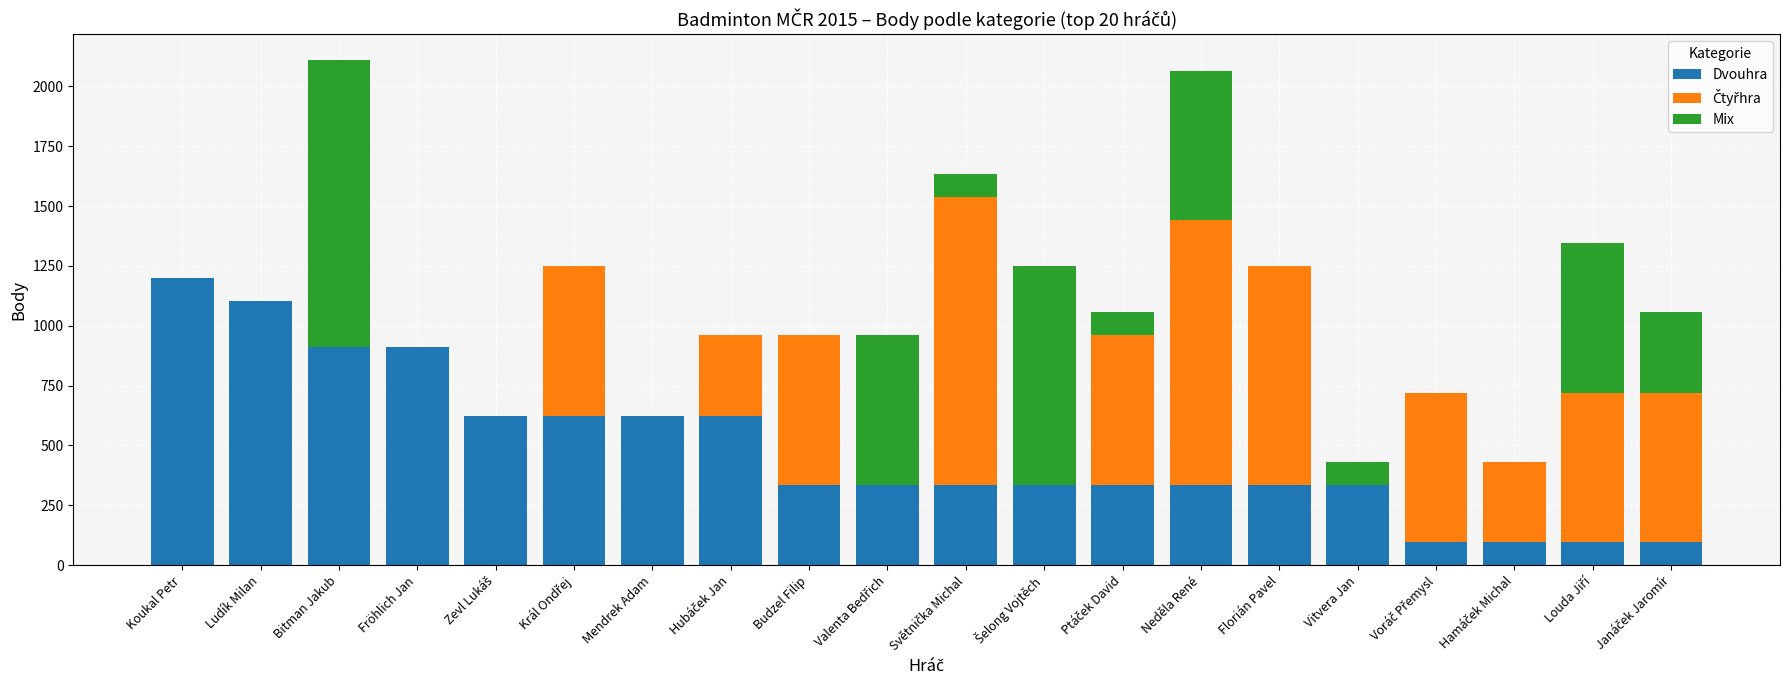

Where does the Dvouhra series first go above 336?

Koukal Petr